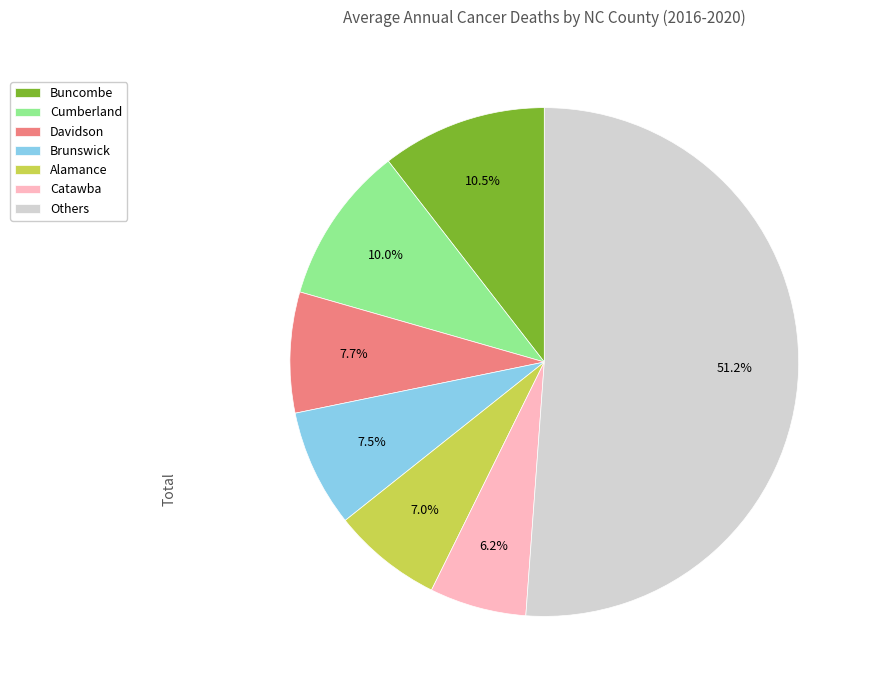

Does Cumberland represent more than half of the total?

No